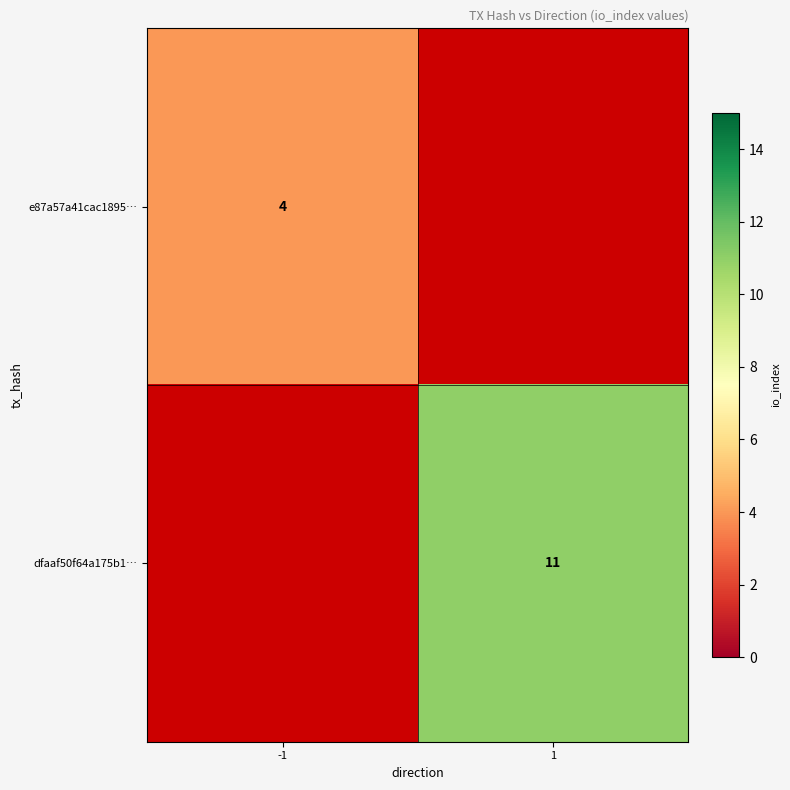

What is the maximum value shown in the chart?

11.0